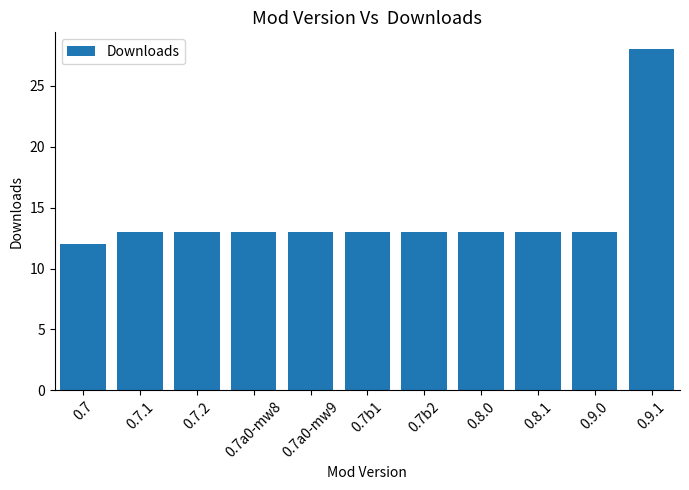

What is the approximate value at 0.8.1, to the nearest 10?

10